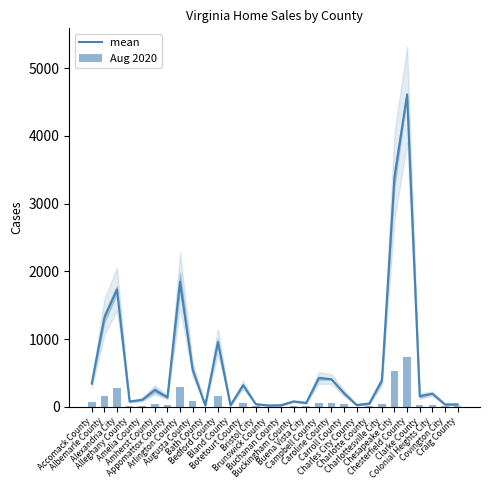

What value does the Aug 2020 series have at Bristol City?

5.0